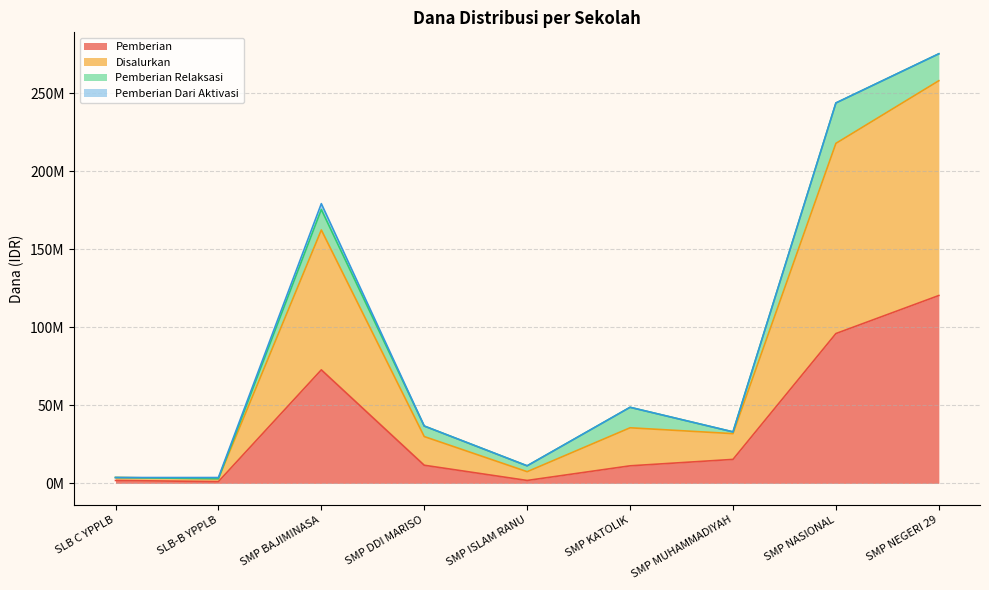

What is the difference between the maximum and minimum values in the Pemberian series?

119250000